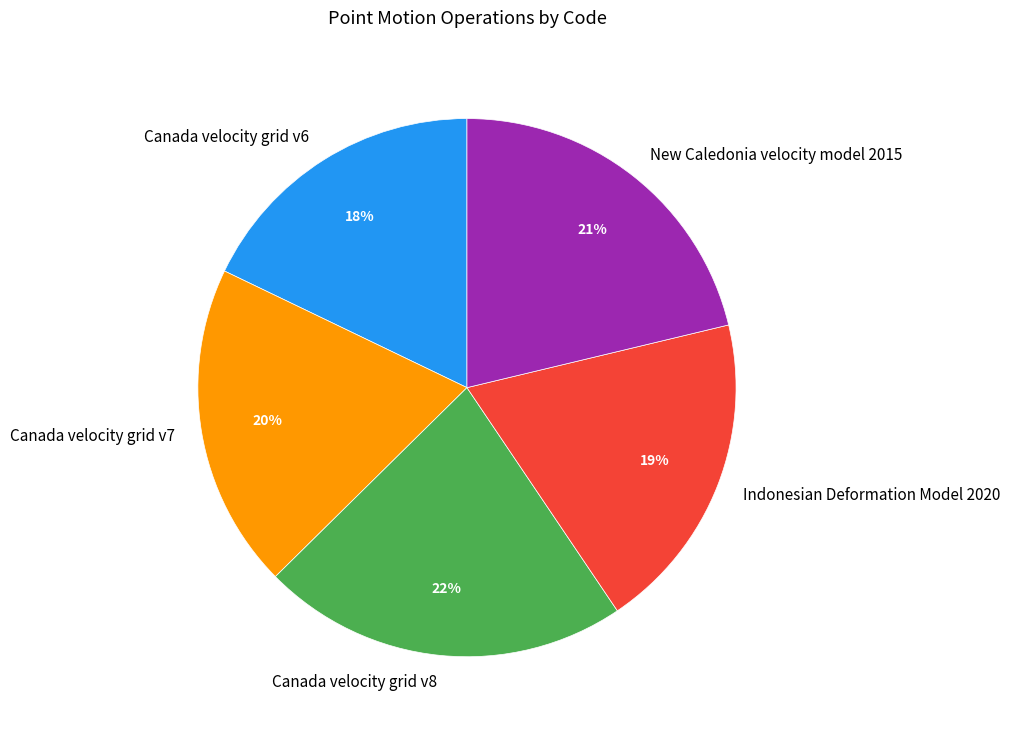

To the nearest percent, what is the average slice percentage?

20%